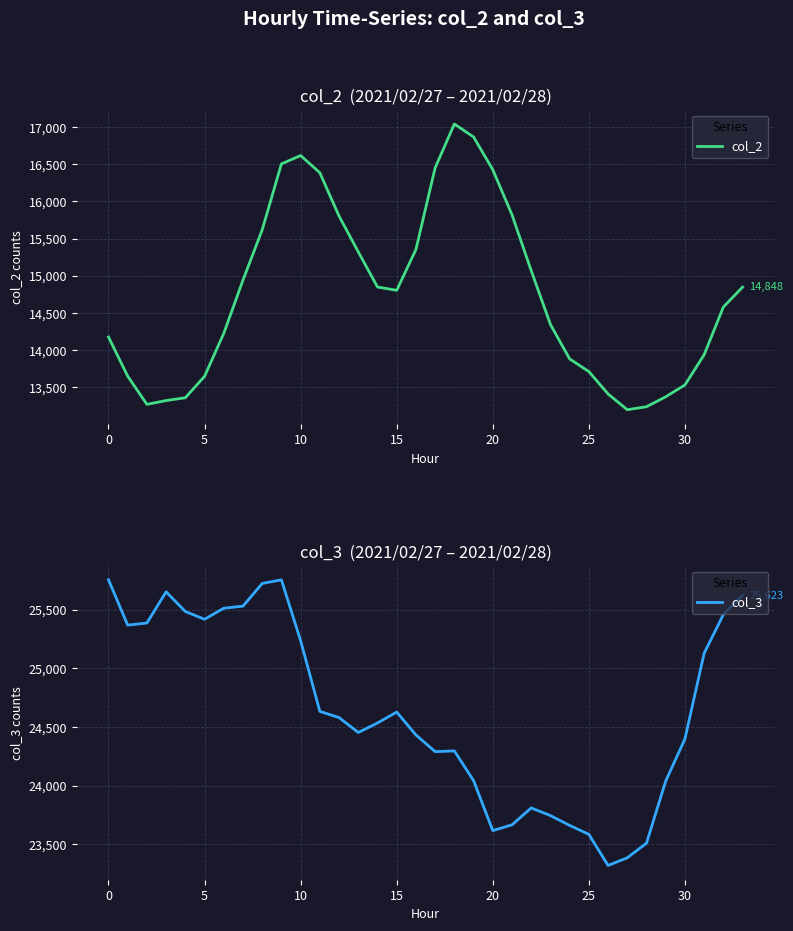

True or false: col_2 and col_3 intersect in this chart.

False